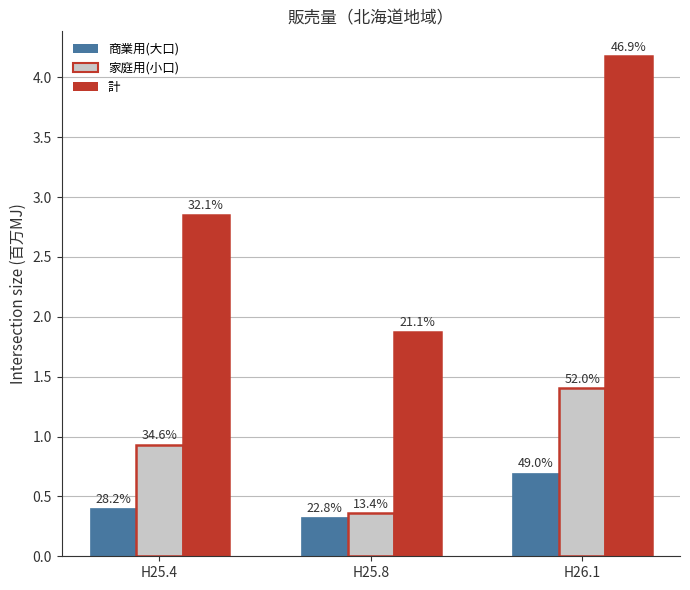

Reading left to right, extract all data points from this chart.

商業用(大口): 0.4	0.3	0.7
家庭用(小口): 0.9	0.4	1.4
計: 2.9	1.9	4.2